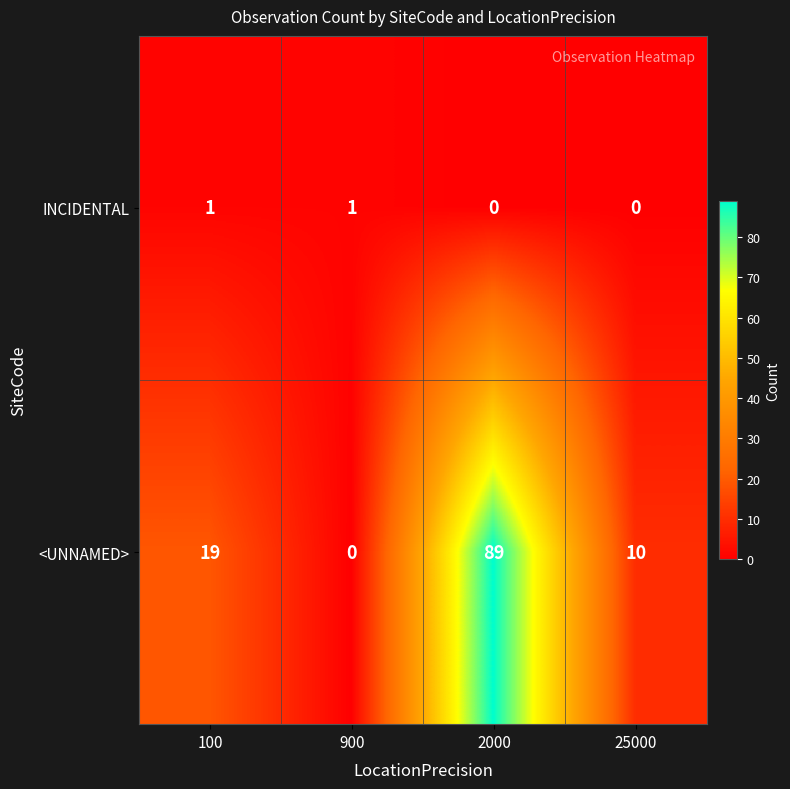

How many INCIDENTAL values are between 0 and 1?

4